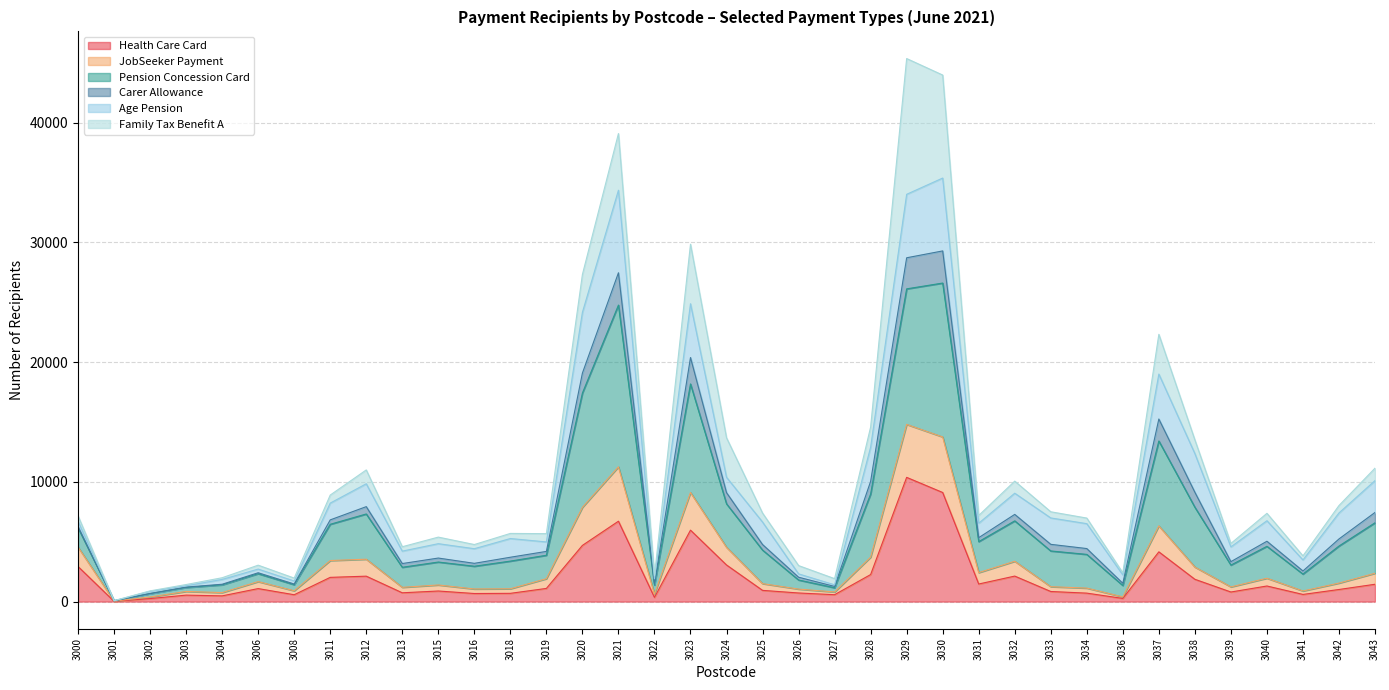

What is the highest value of the Health Care Card series?

10375